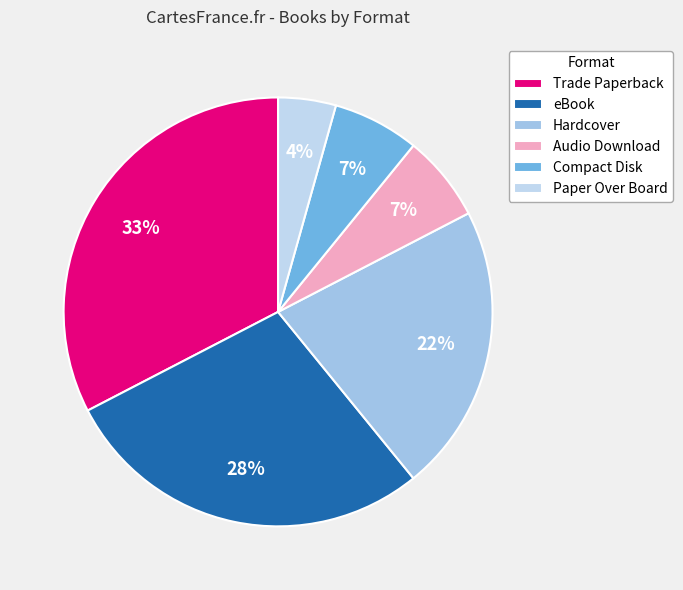

What percentage is NOT represented by Paper Over Board?

95.7%